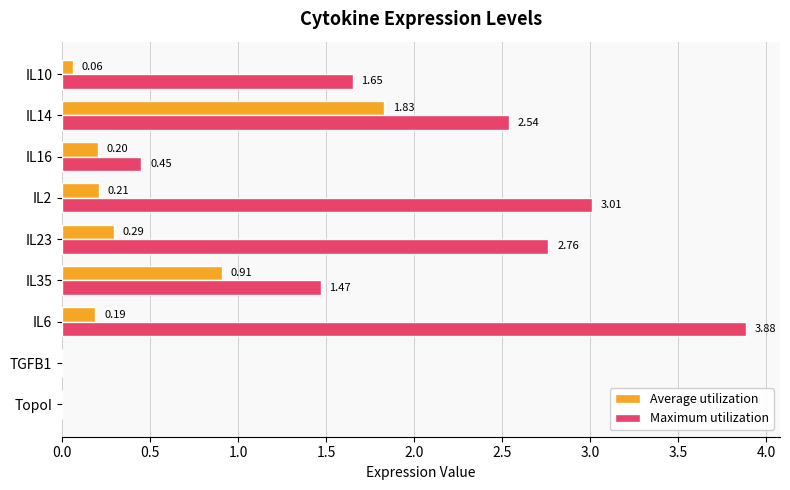

Between IL23 and IL16, which series saw the biggest shift?

Maximum utilization